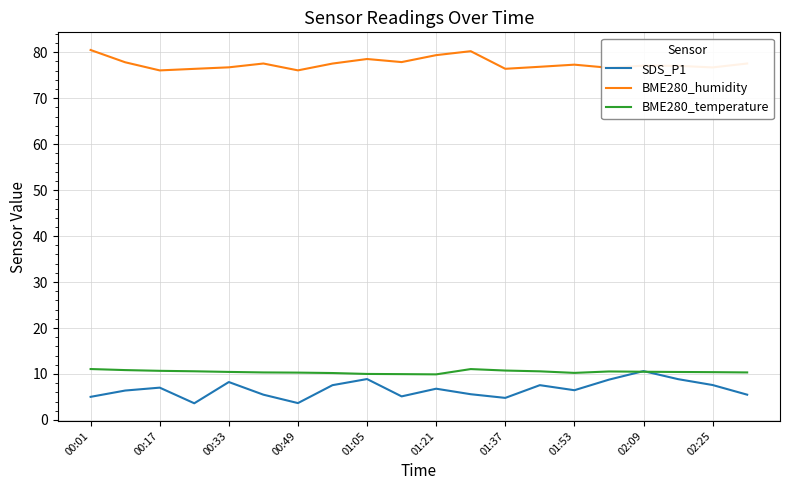

Which series has the largest total across all categories?

BME280_humidity